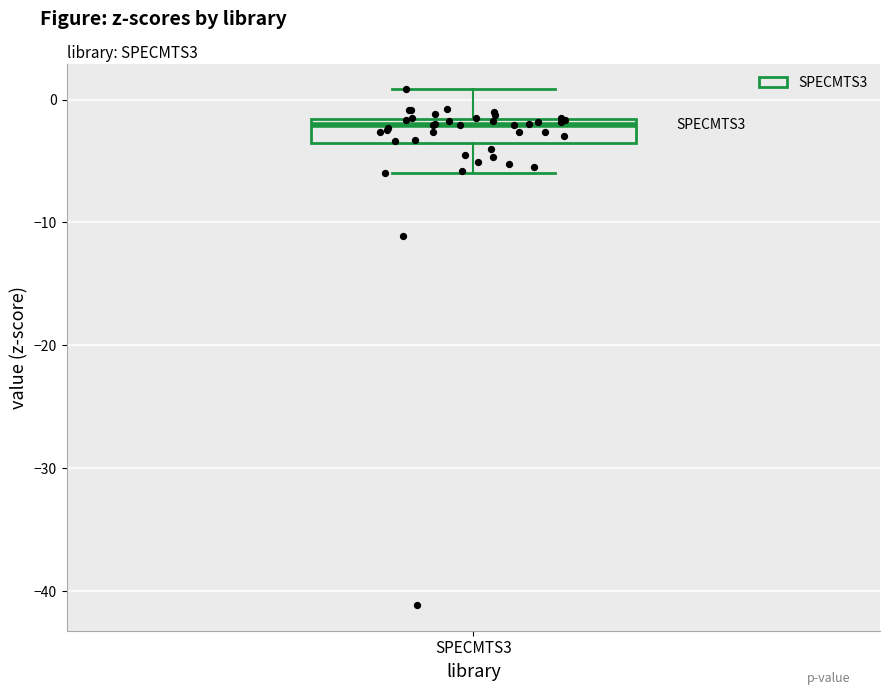

Read this box plot against the y-axis: the position of the median line, the range covered by the box, and the ends of both whiskers. The values are not printed on the chart, so give them approximately, as read against the axis.

median -2 (just below the box's upper edge), box -4 to -2, whiskers -6 to 1